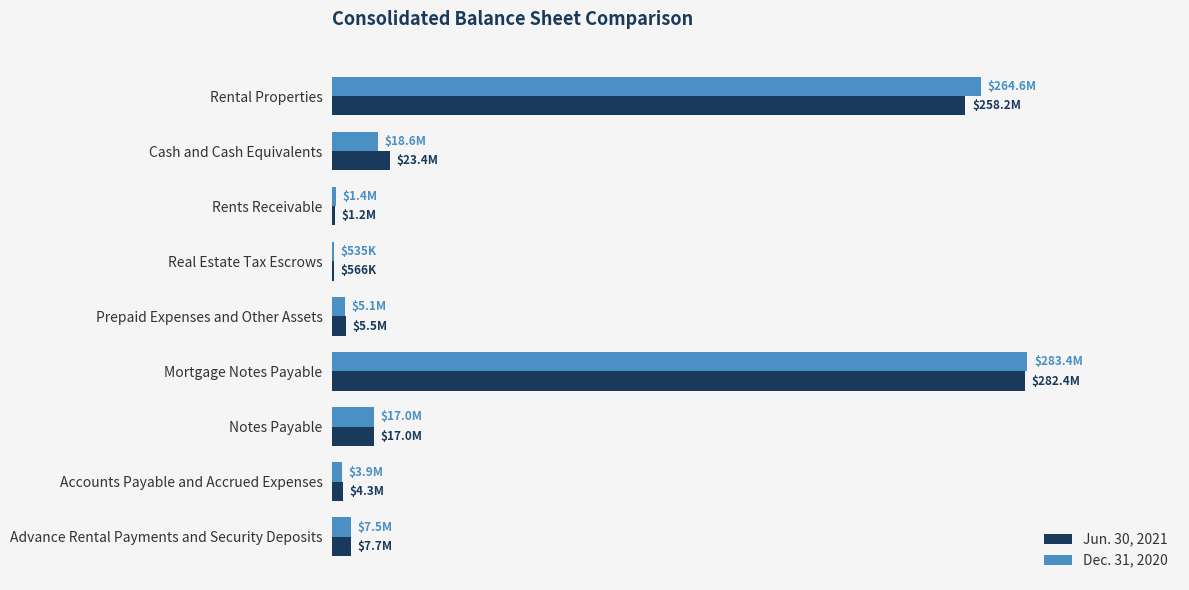

At which category is the sum across all series the highest?

Mortgage Notes Payable